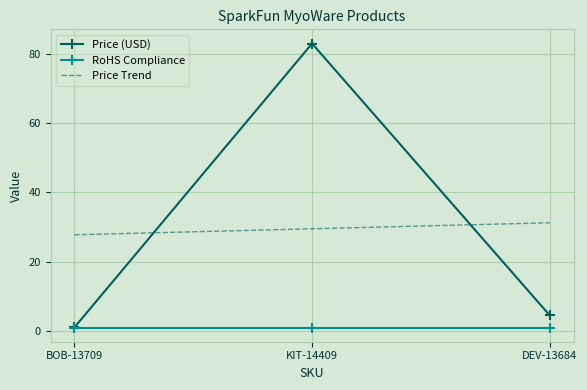

Rank the series at KIT-14409 from lowest to highest value.

RoHS Compliance, Price Trend, Price (USD)